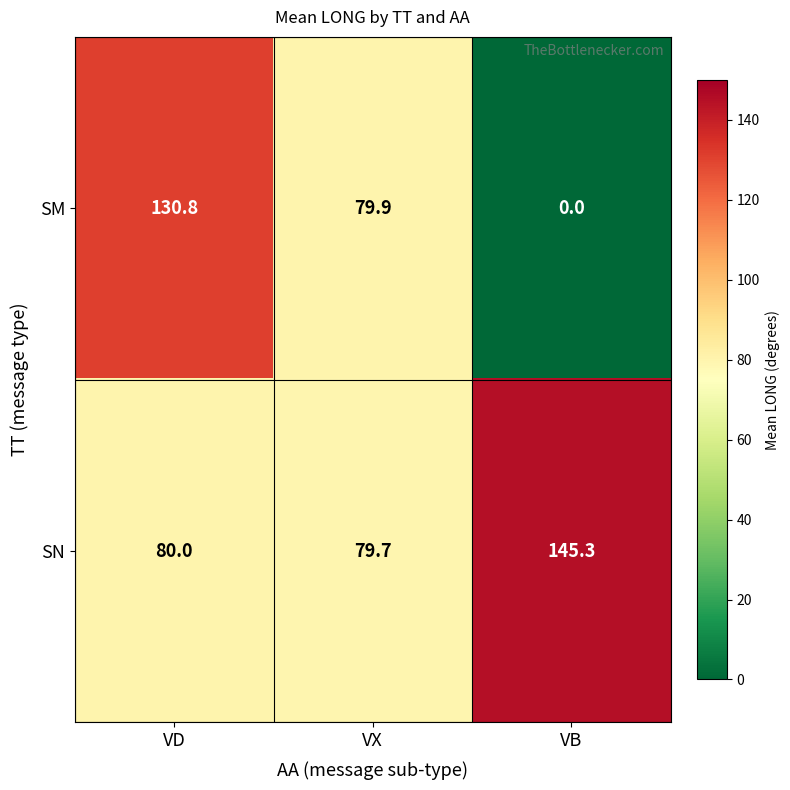

Which series changed the most between VD and VB?

SM